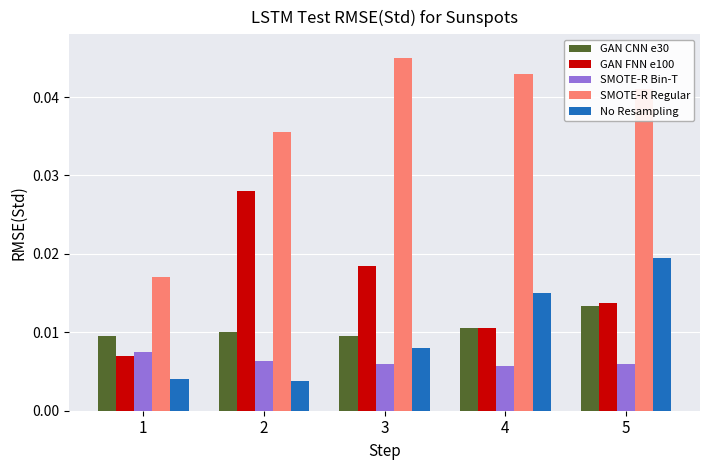

Count the number of categories in the chart.

5